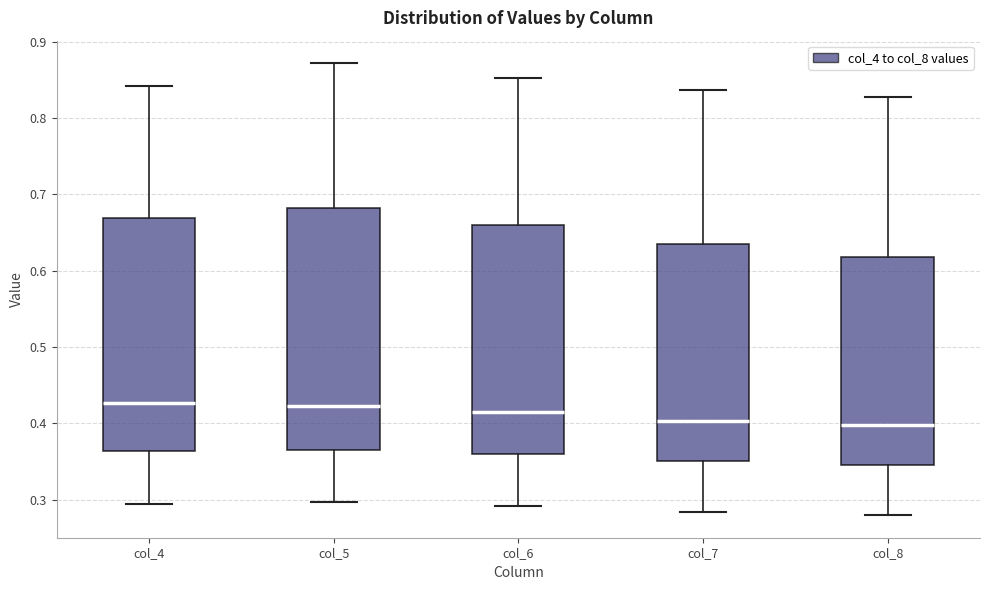

Where is the upper edge of the box for col_5 on the y-axis? The values are not printed on the chart, so give them approximately, as read against the axis.

0.68